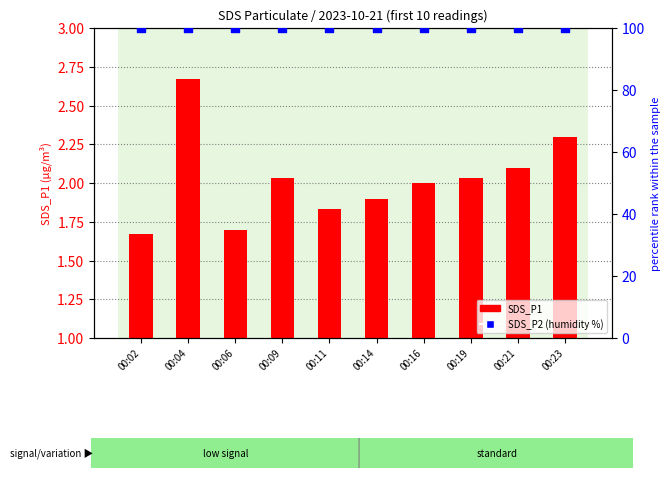

Is the value of SDS_P1 at 00:11 greater than the value of SDS_P2 at 00:09?

No